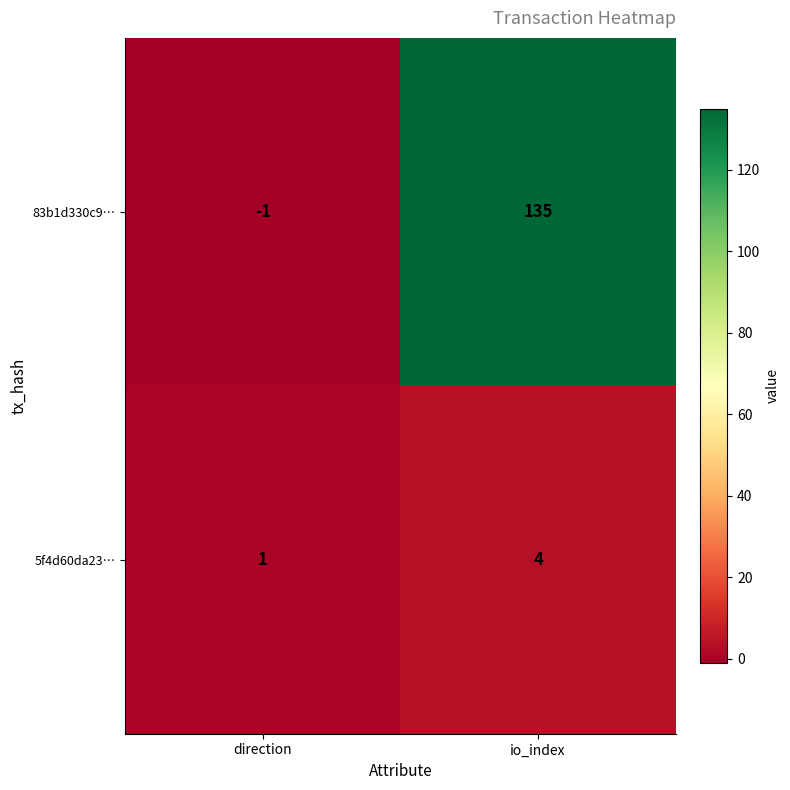

At io_index, list the series in order from largest to smallest.

83b1d330c9…, 5f4d60da23…